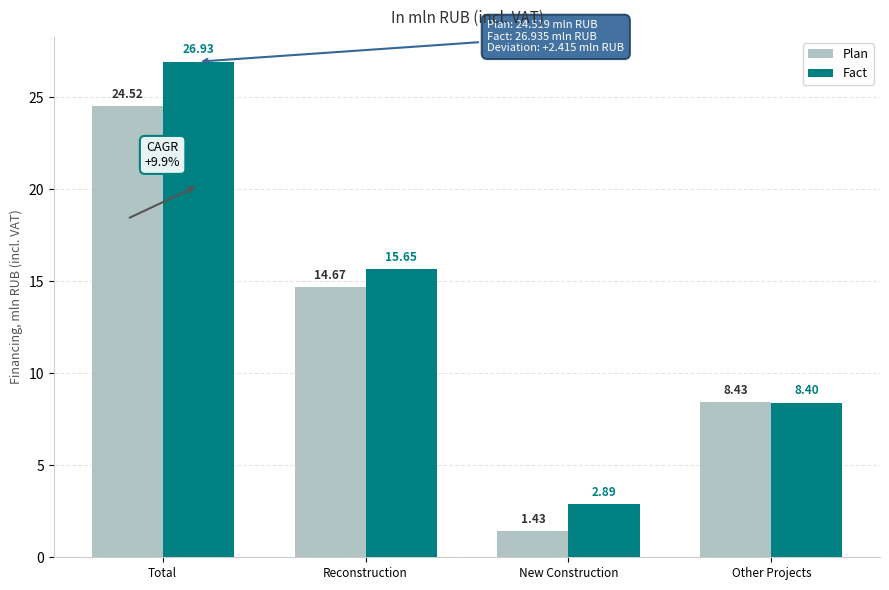

Where is Plan nearest to the value 12?

Reconstruction